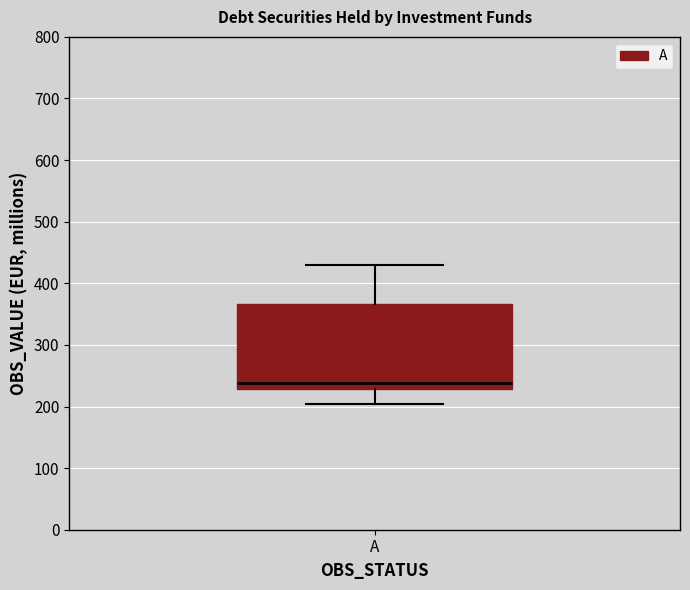

Where is the upper edge of the box for A on the y-axis? The values are not printed on the chart, so give them approximately, as read against the axis.

370